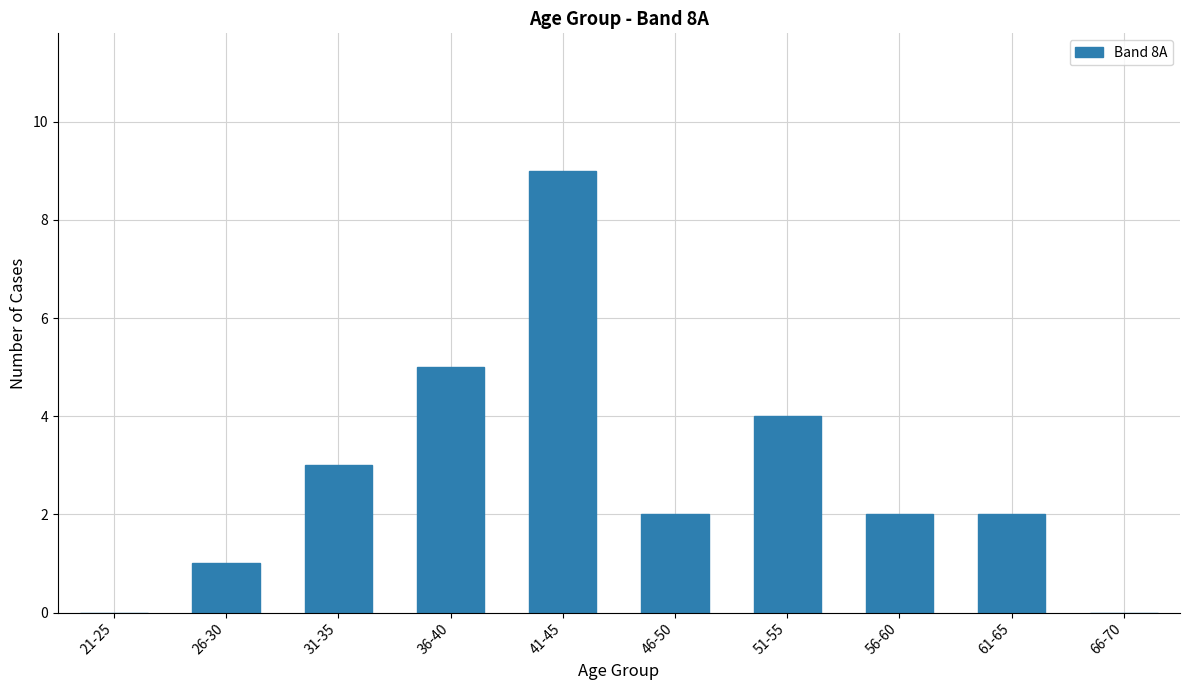

What is the maximum value shown in the chart?

9